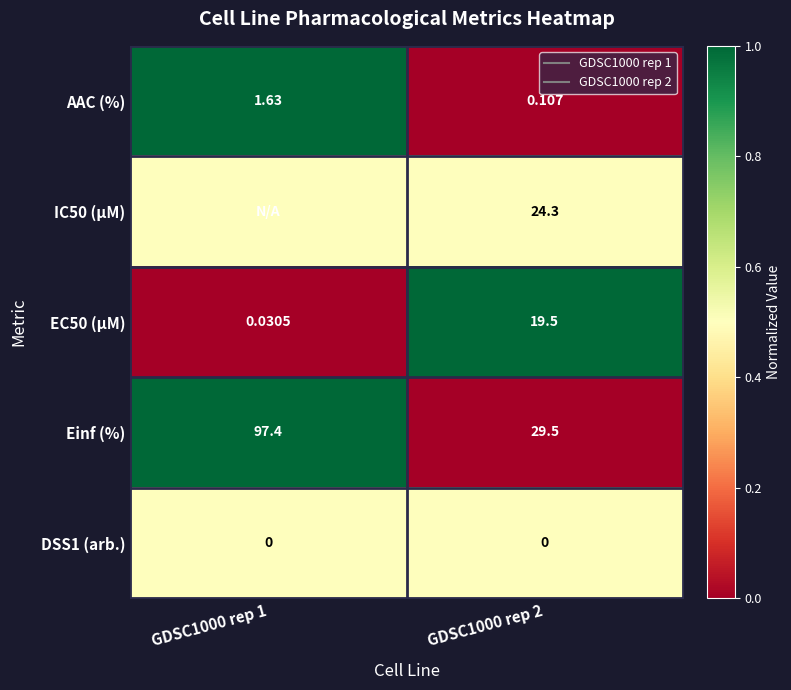

At which label does Einf (%) reach its peak?

GDSC1000 rep 1